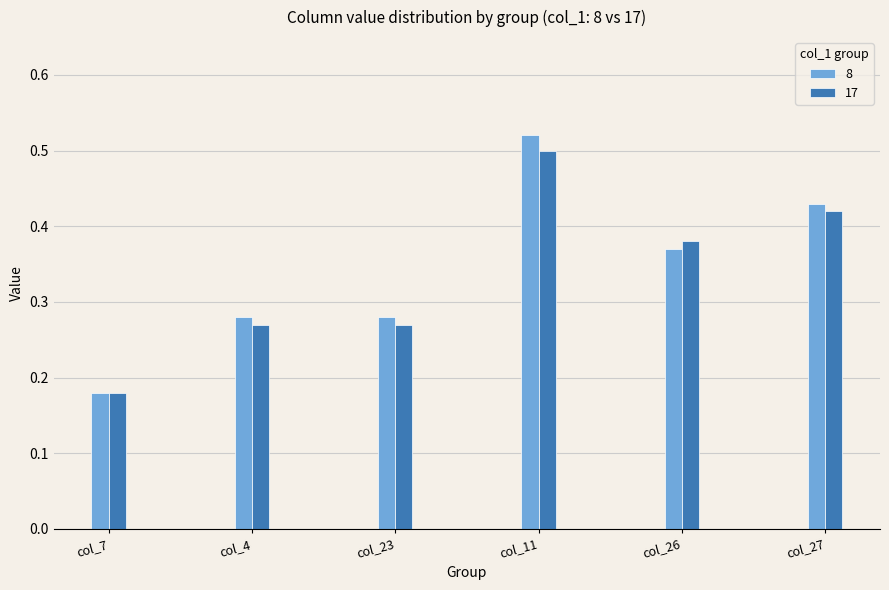

Which series has the widest spread of values?

8